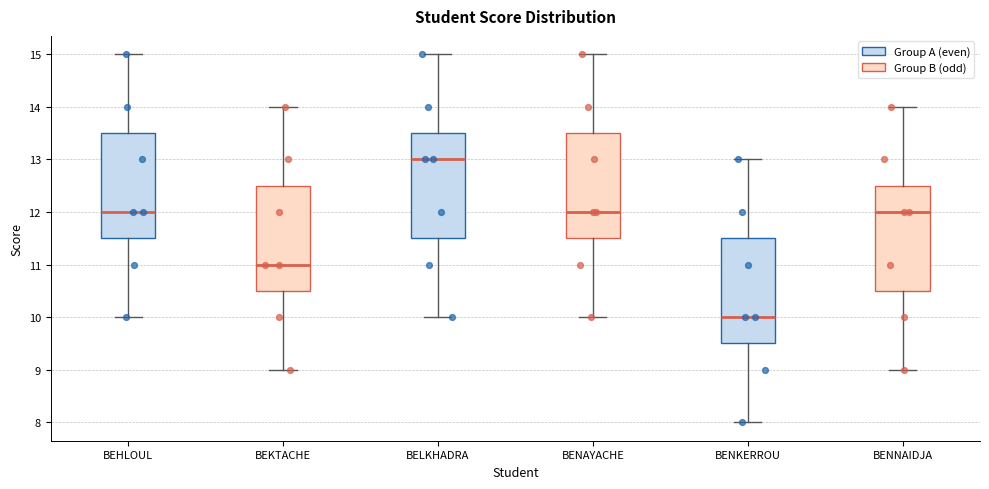

Which box's median line is the highest?

BELKHADRA